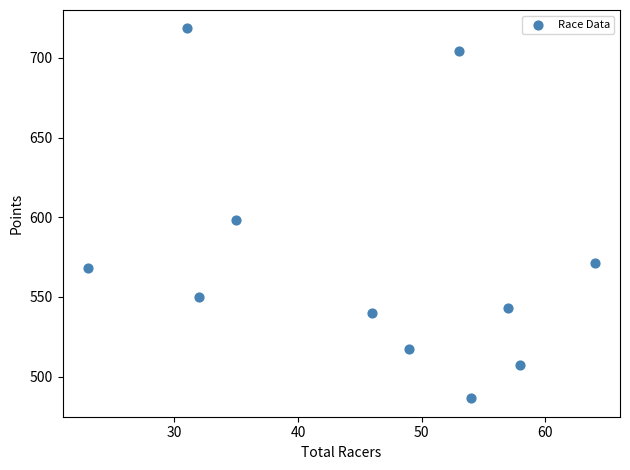

What is the range of Y values (max minus min)?

232.0